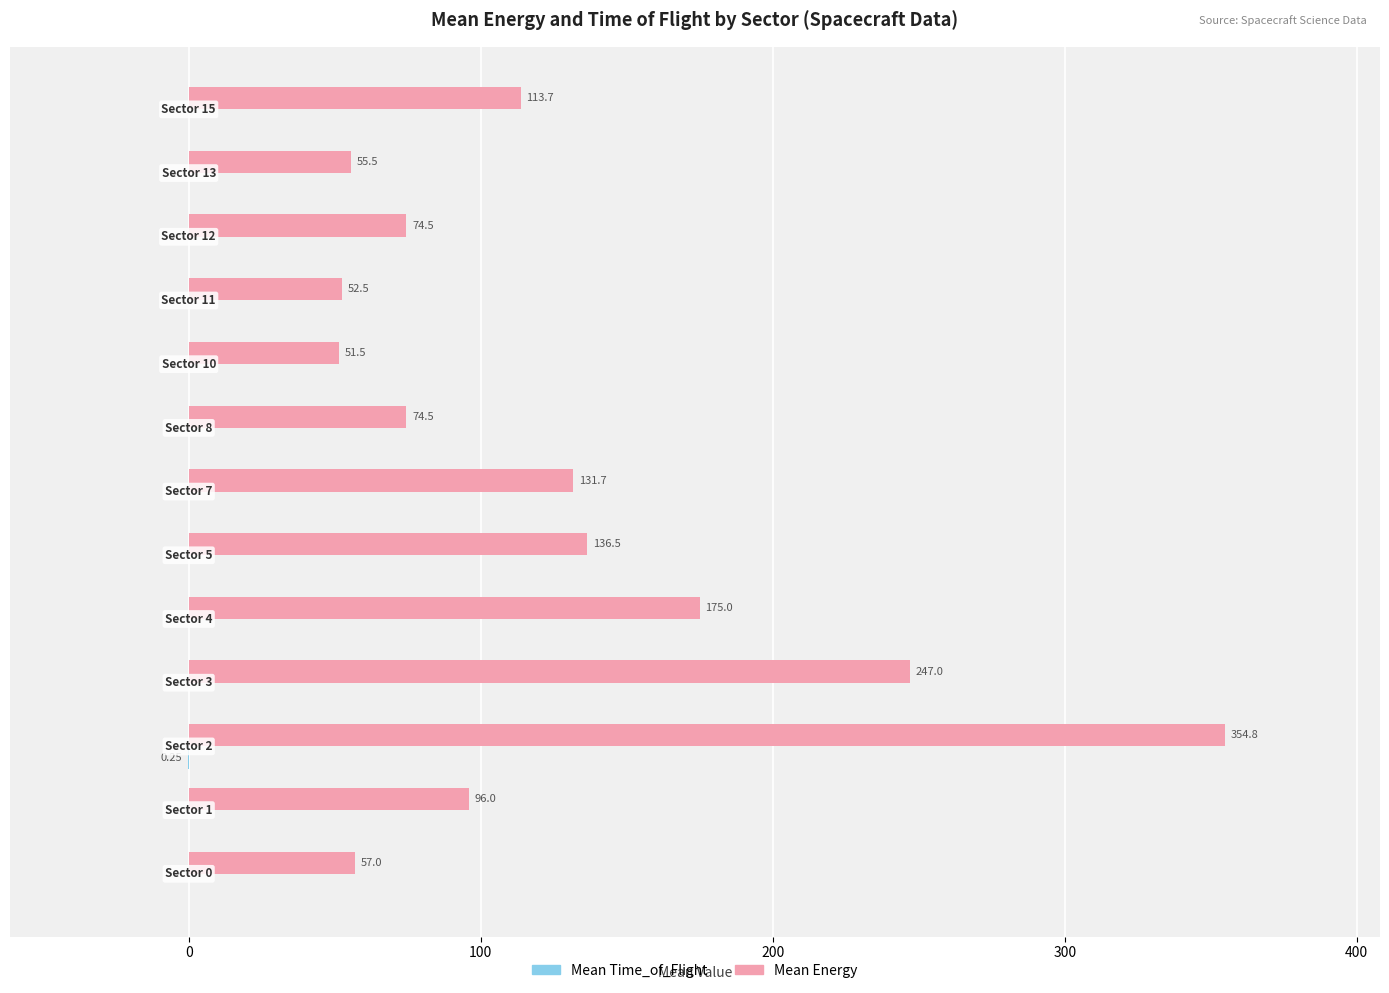

Which series has the largest total across all categories?

Mean Energy